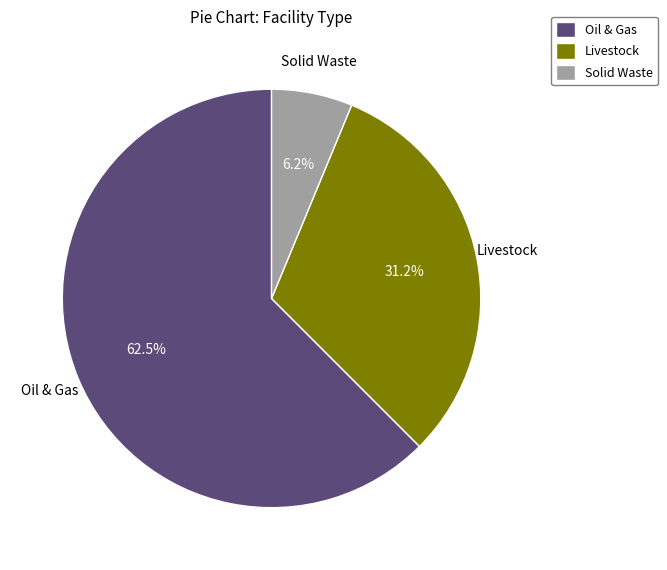

Rank the categories by value from lowest to highest.

Solid Waste, Livestock, Oil & Gas